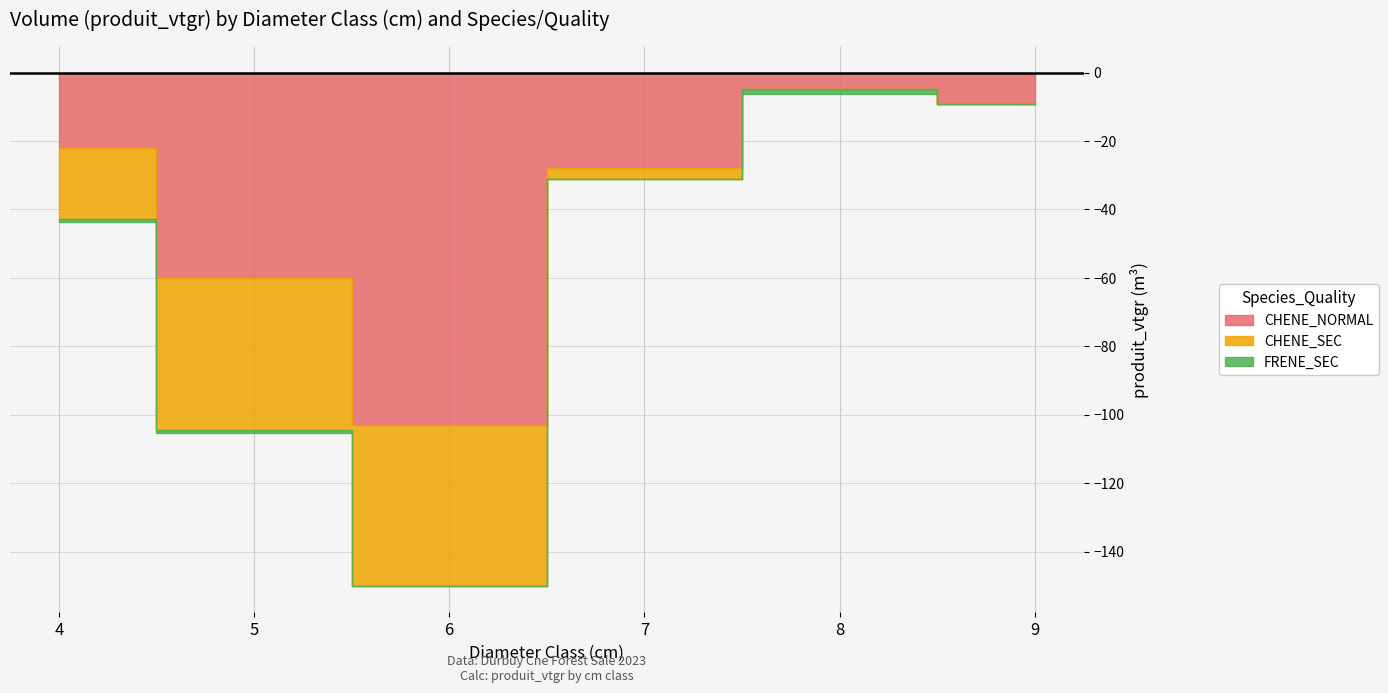

At which category does CHENE_SEC reach its first local peak?

6